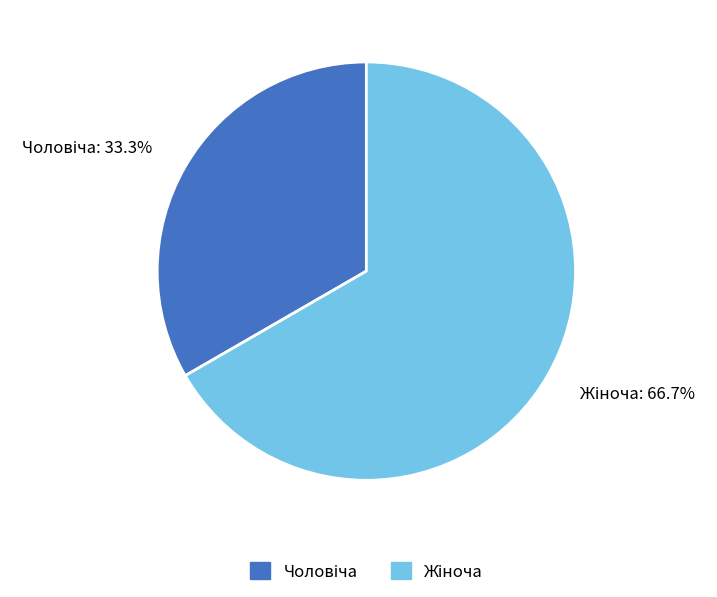

Is there any slice that represents more than half of the pie?

Yes